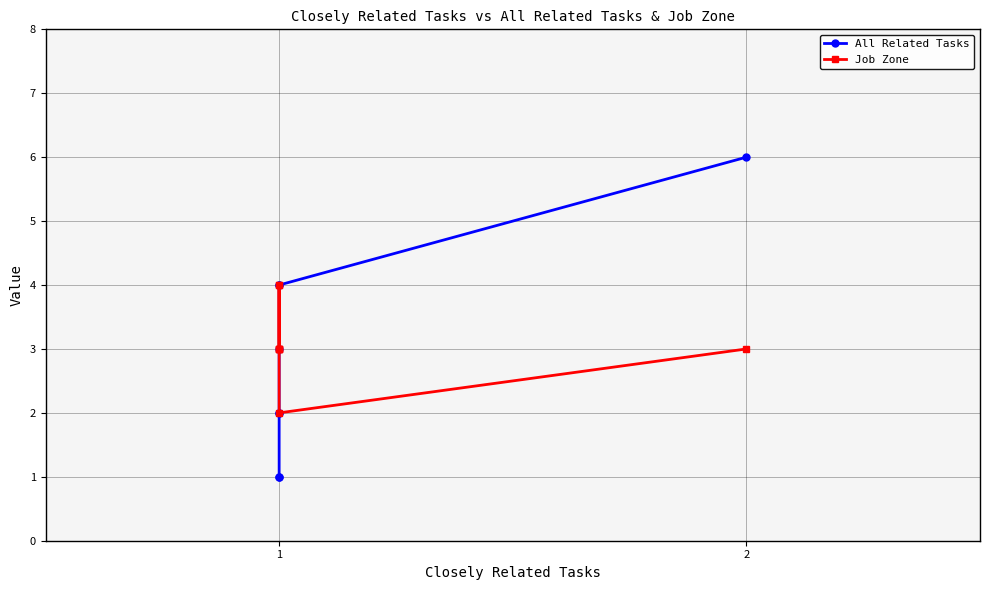

True or false: Job Zone and All Related Tasks intersect in this chart.

False